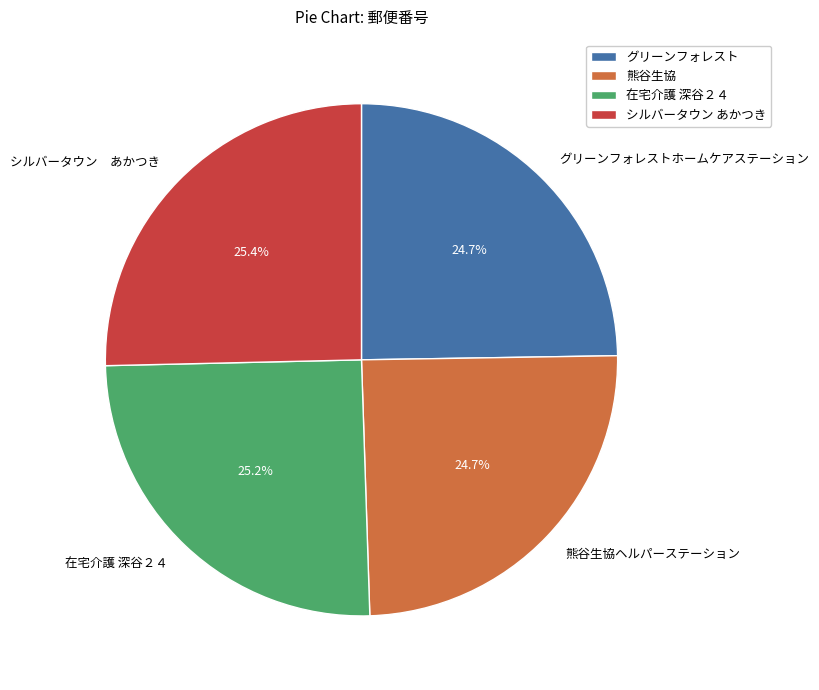

What portion of the pie excludes 熊谷生協ヘルパーステーション?

75.3%